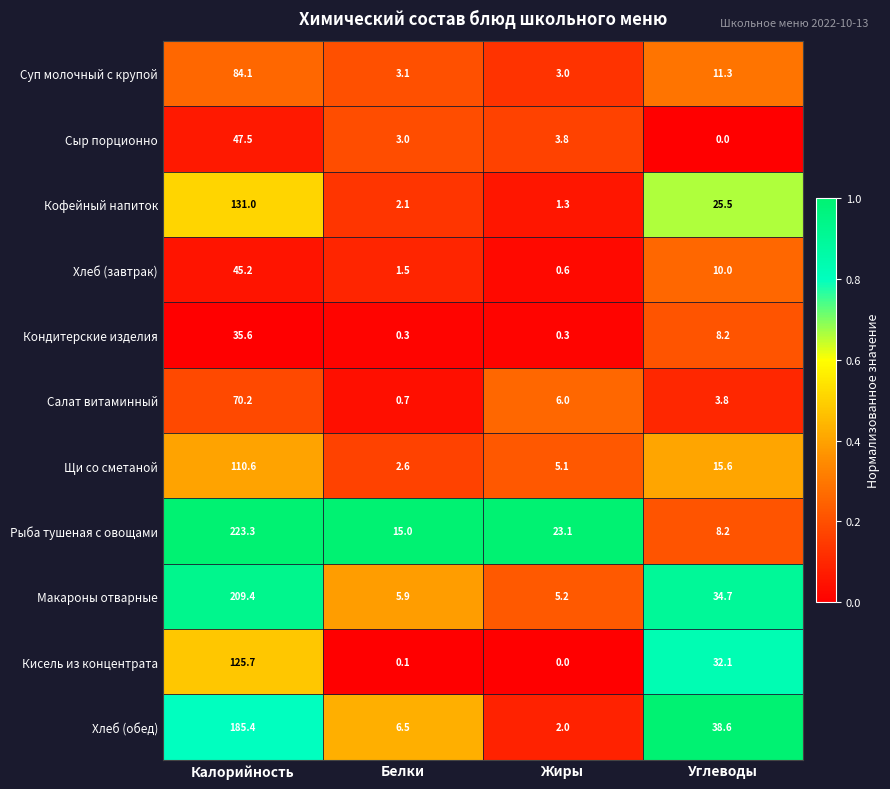

True or false: Суп молочный с крупой has a value of 3.0 at Жиры.

True